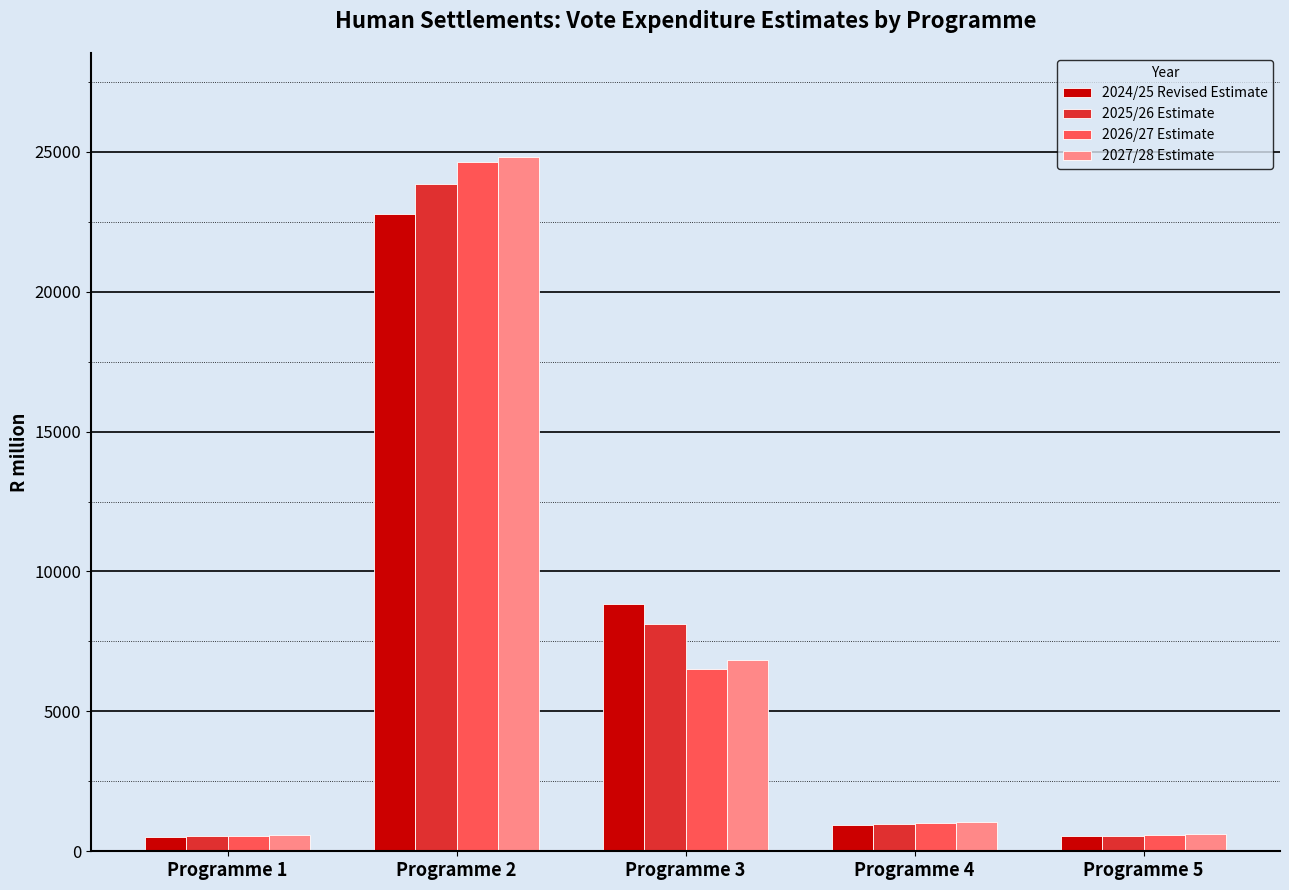

The value of 2027/28 Estimate at Programme 1 is 585.4. True or false?

True